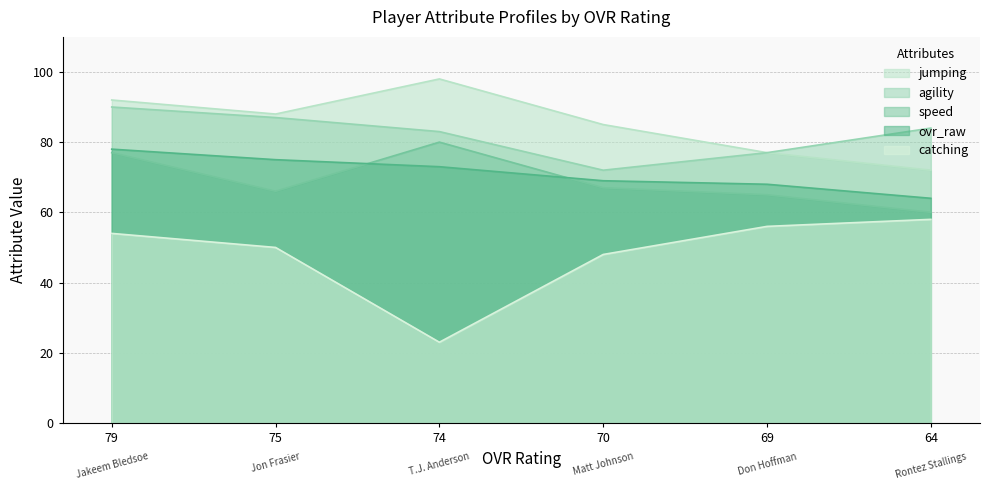

How many interior local valleys does the speed series have?

1